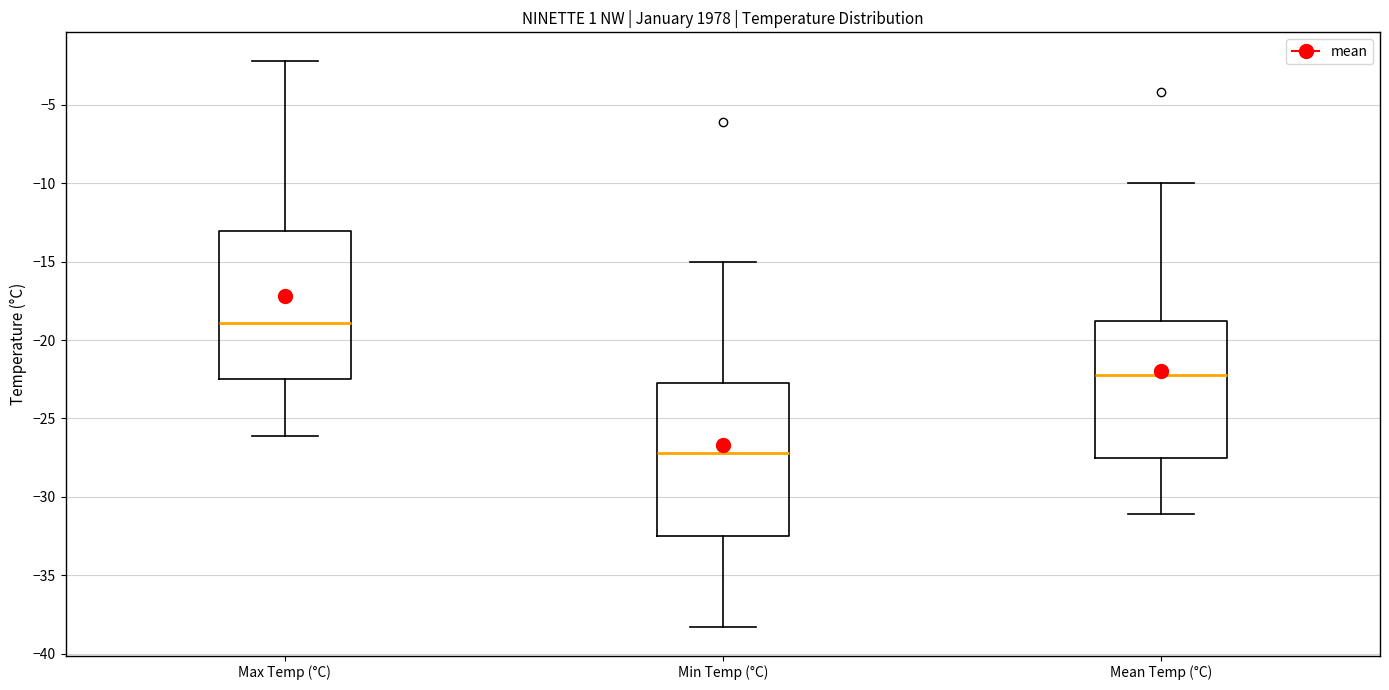

Reading left to right, transcribe this box plot: for each box, give where its median line is, the range the box spans, and where its two whiskers end, as read against the y-axis. The values are not printed on the chart, so give them approximately, as read against the axis.

Max Temp (°C): median -19.0, box -22.5 to -13.0, whiskers -26.0 to -2.0
Min Temp (°C): median -27.0, box -32.5 to -22.5, whiskers -38.5 to -15.0
Mean Temp (°C): median -22.0, box -27.5 to -19.0, whiskers -31.0 to -10.0